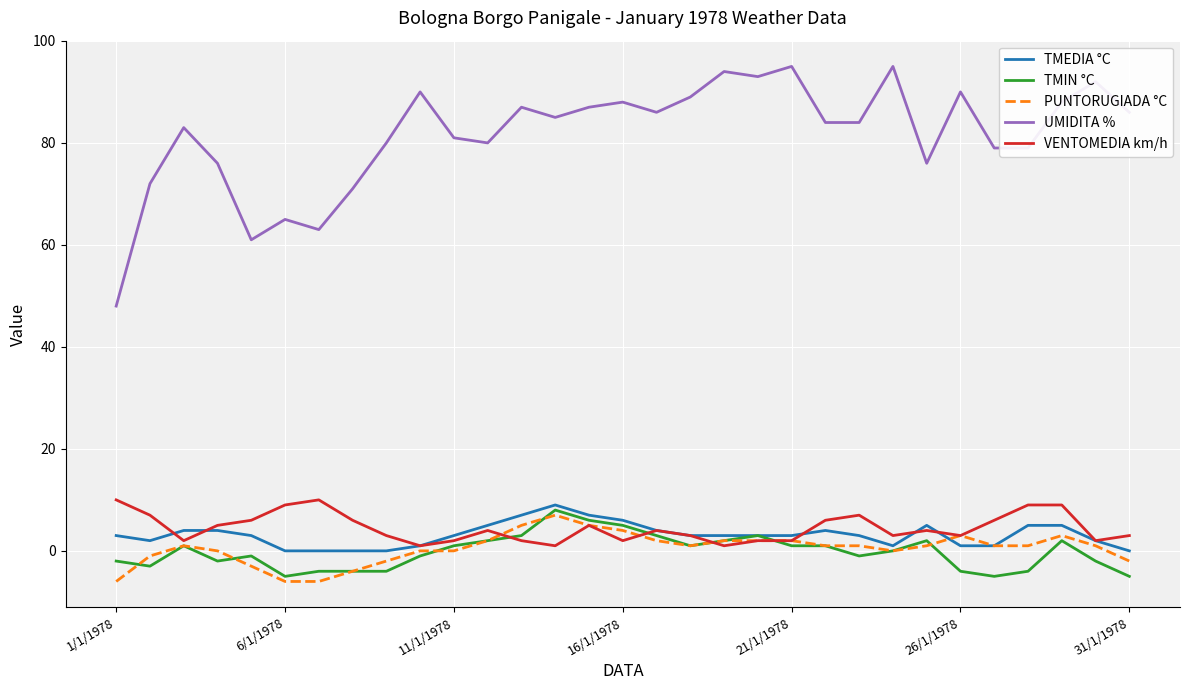

True or false: UMIDITA % has more than 1 interior local peaks.

True